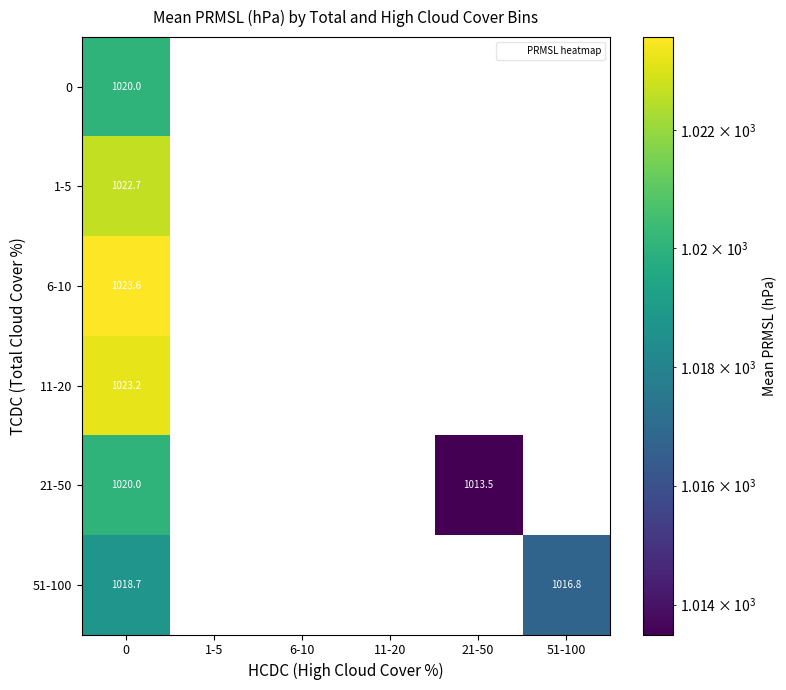

Rank the series by their maximum value, from highest to lowest.

6-10, 11-20, 1-5, 0, 21-50, 51-100